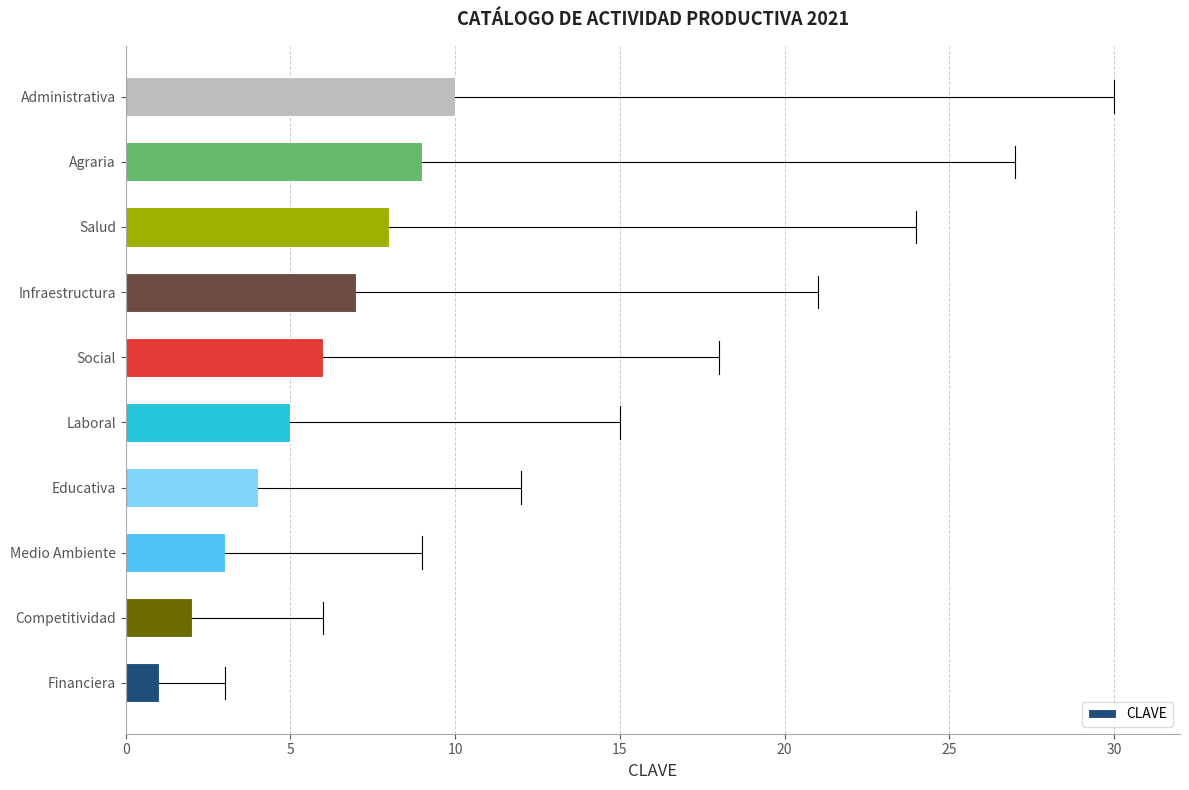

Between Medio Ambiente and Laboral, which is larger?

Laboral